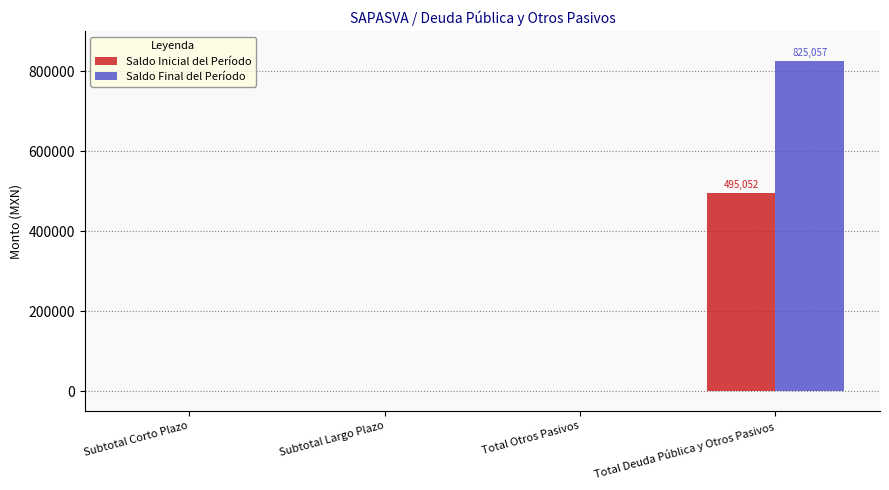

What are all the series names shown in the legend?

Saldo Inicial del Período, Saldo Final del Período